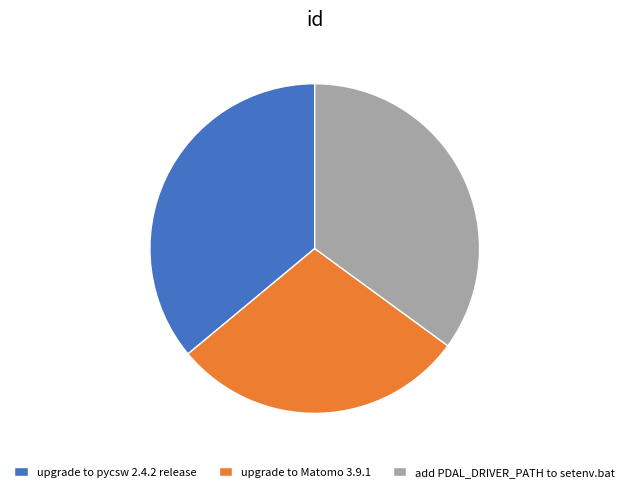

Which has a higher value, upgrade to pycsw 2.4.2 release or upgrade to Matomo 3.9.1?

upgrade to pycsw 2.4.2 release